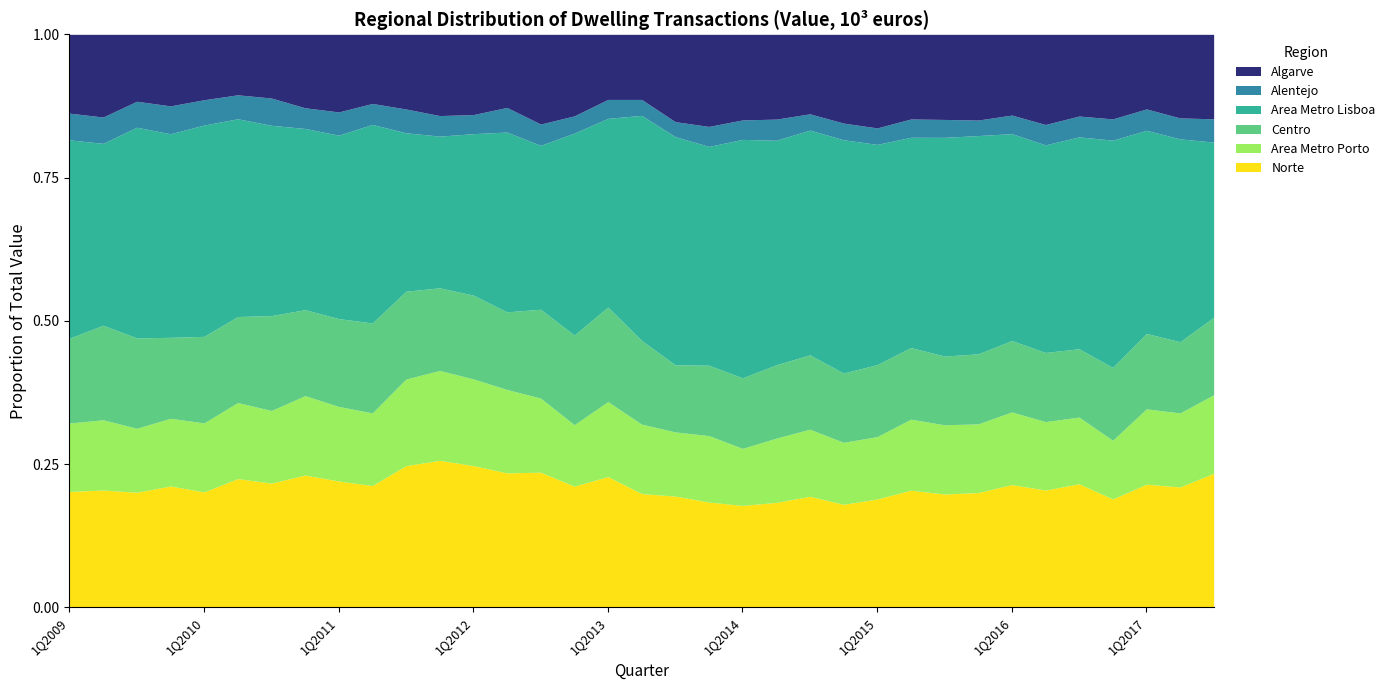

Which series has the largest total across all categories?

Area Metro Lisboa